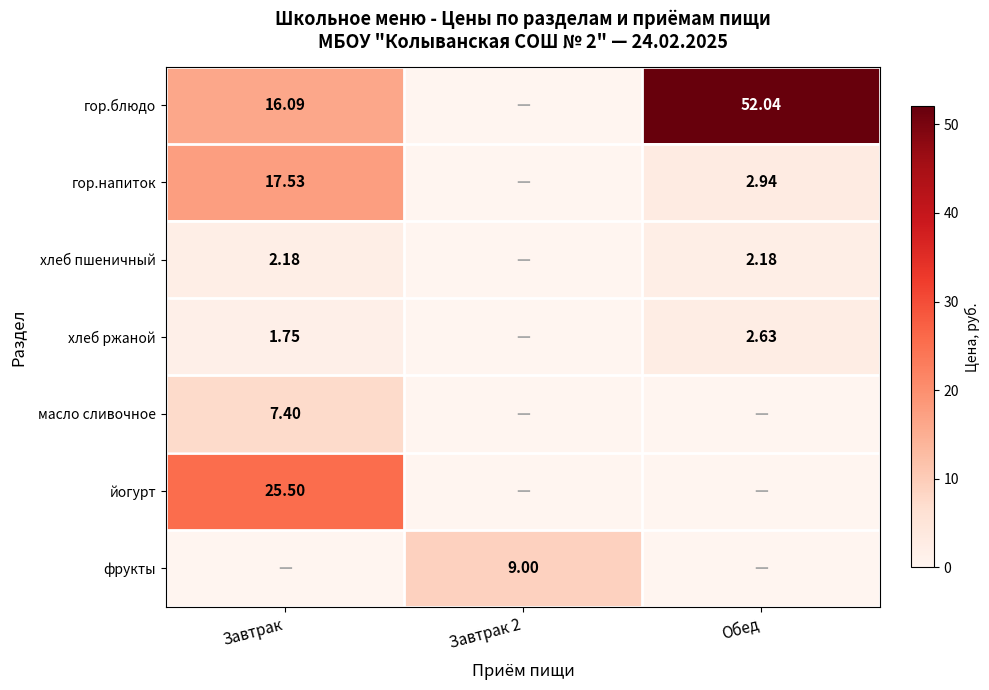

Which series changed the most between Завтрак and Обед?

гор.блюдо